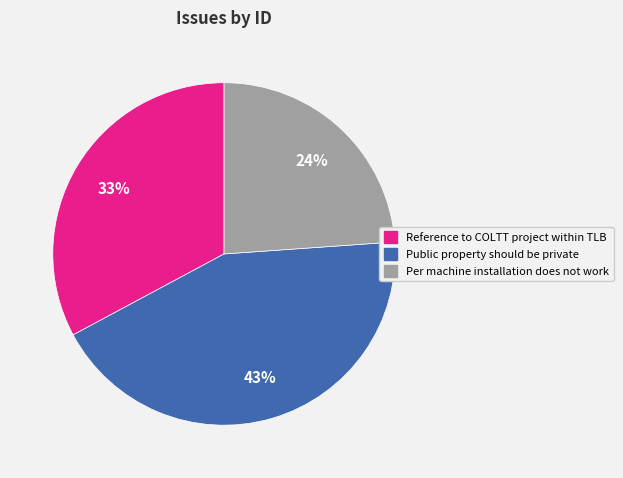

What percentage is the Public property should be private slice, to the nearest percent?

43%